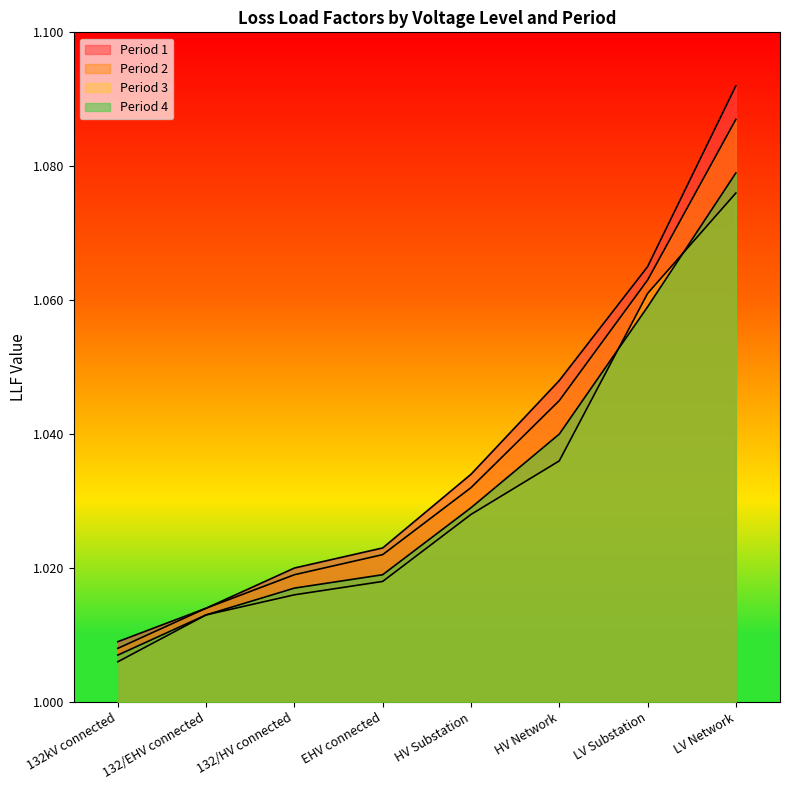

Which category has the highest value across all series?

LV Network